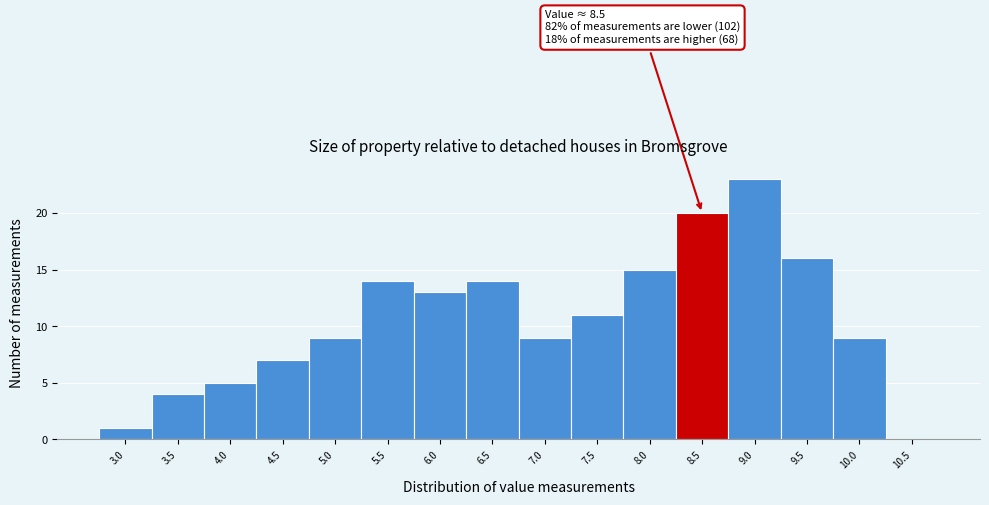

Reading left to right, what are all the values shown in this chart?

3.0=1	3.5=4	4.0=5	4.5=7	5.0=9	5.5=14	6.0=13	6.5=14	7.0=9	7.5=11	8.0=15	8.5=20	9.0=23	9.5=16	10.0=9	10.5=0